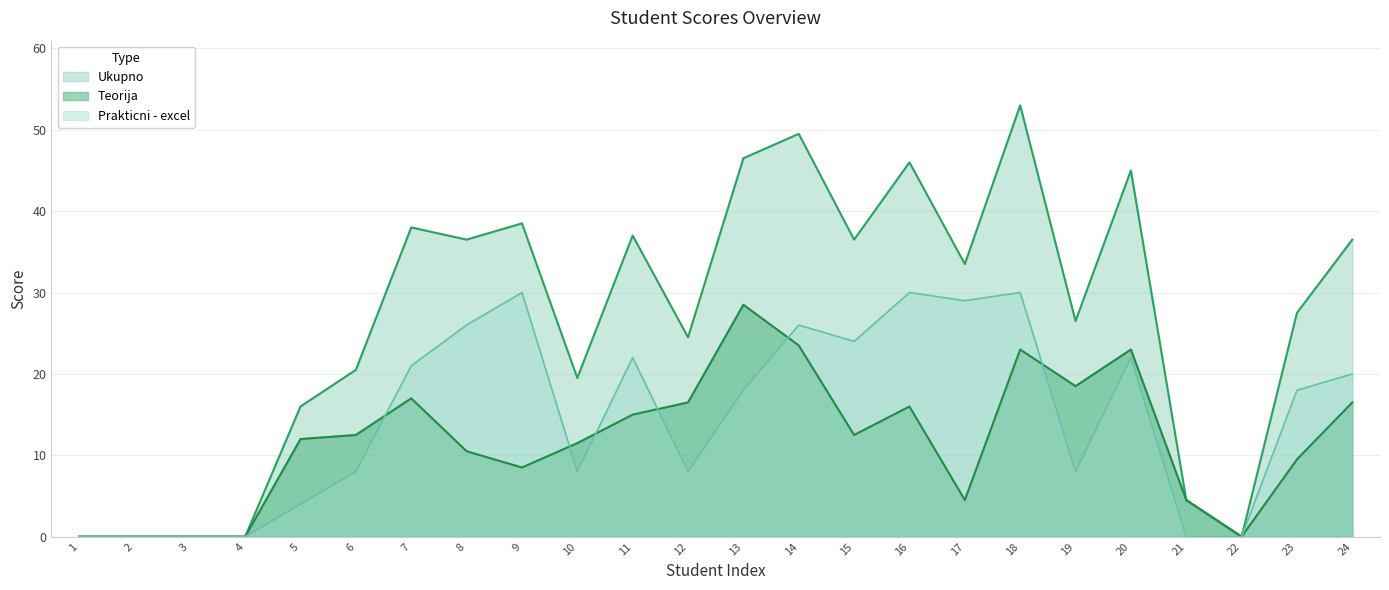

Rank the series by their maximum value, from highest to lowest.

Ukupno, Prakticni - excel, Teorija